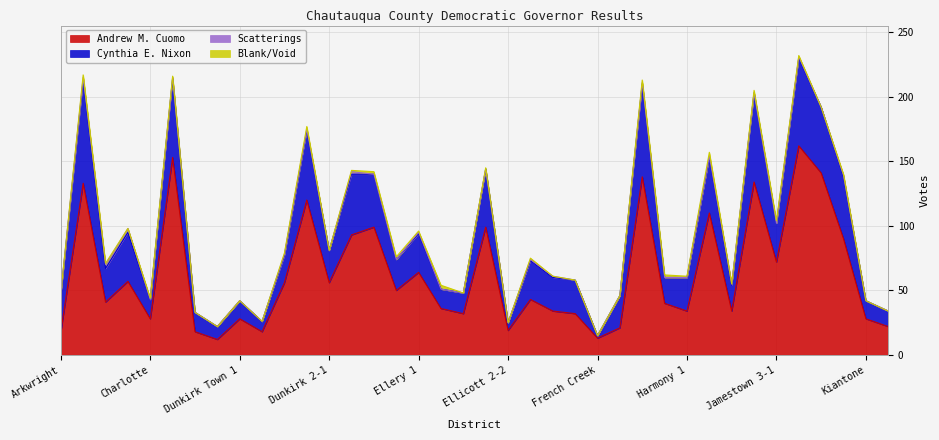

What is the label of the 36th point from the left?

Jamestown 6-1,6-3